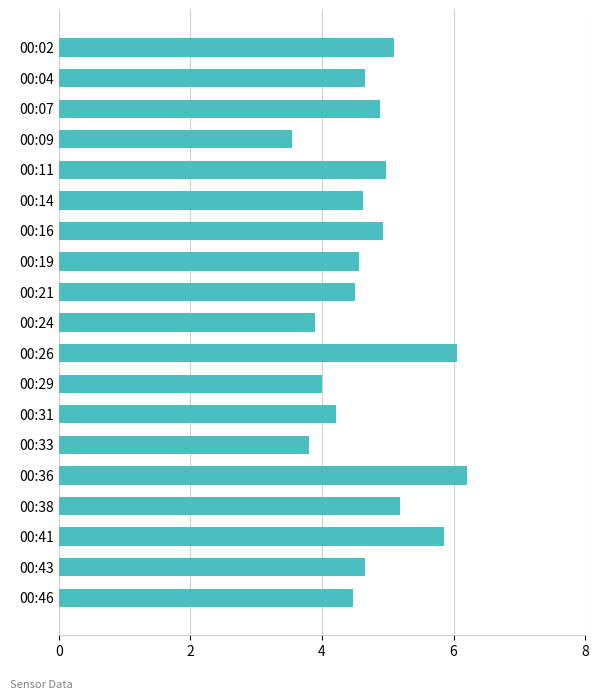

Which label corresponds to the smallest value in the chart?

00:09